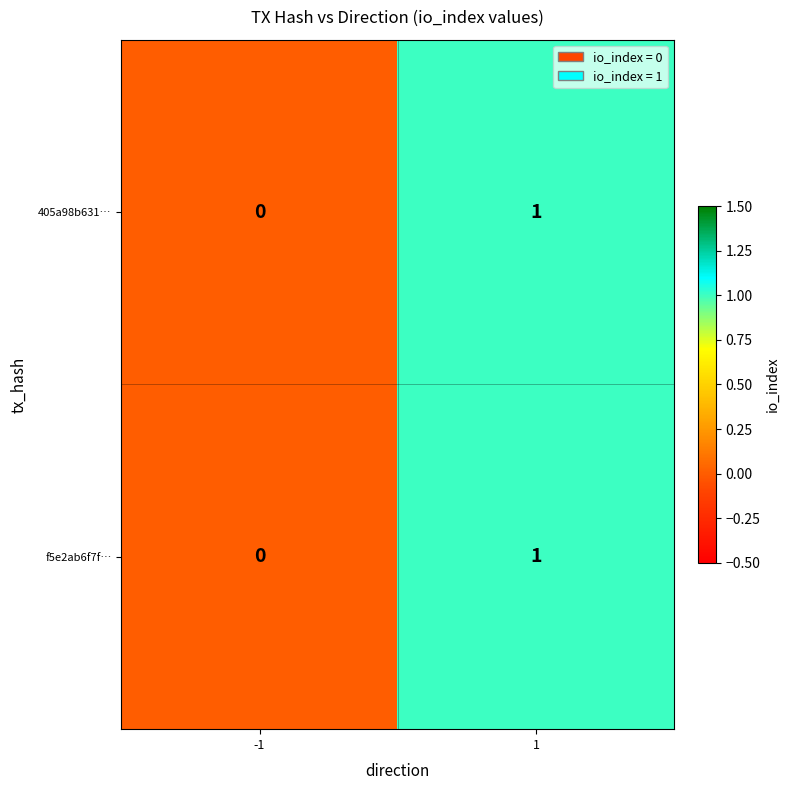

Is the value of f5e2ab6f7f… at -1 greater than the value of 405a98b631… at 1?

No